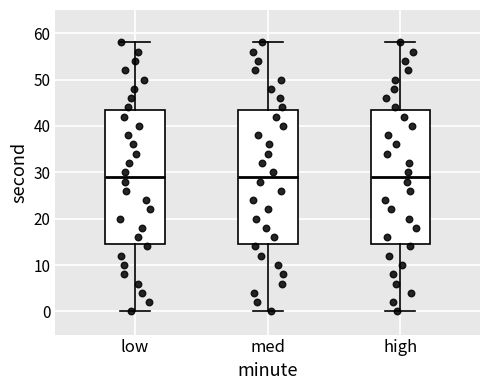

Reading left to right, transcribe this box plot: for each box, give where its median line is, the range the box spans, and where its two whiskers end, as read against the y-axis. The values are not printed on the chart, so give them approximately, as read against the axis.

low: median 29, box 15 to 44, whiskers 0 to 58
med: median 29, box 15 to 44, whiskers 0 to 58
high: median 29, box 15 to 44, whiskers 0 to 58